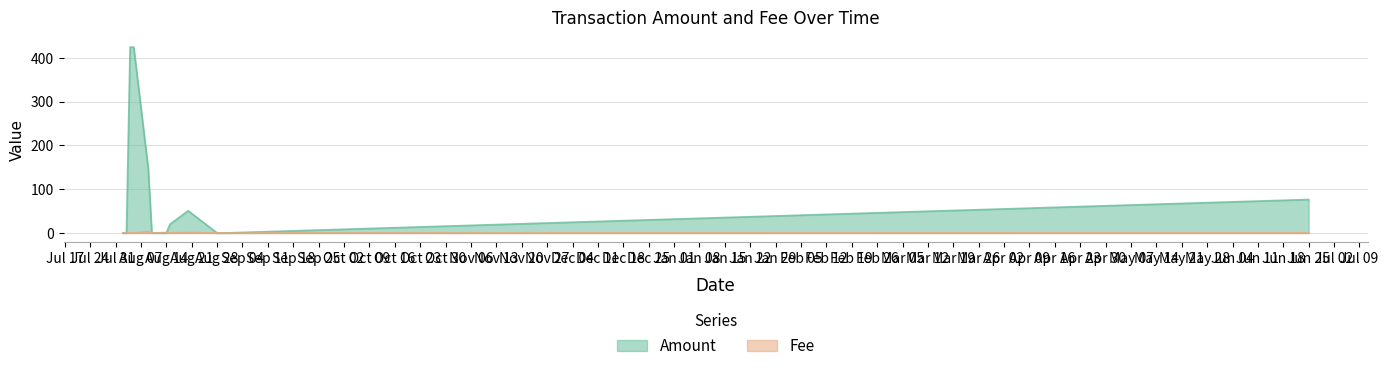

What is the maximum value shown in the chart?

425.0